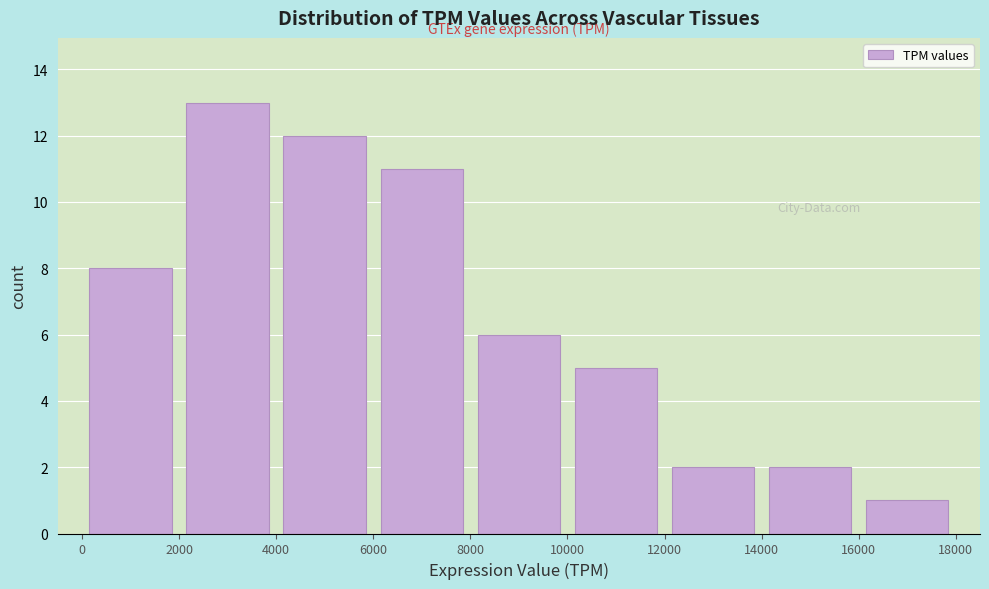

Reading left to right, transcribe this chart: for each bar, give the range it covers on the x-axis and its height. The values are not printed on the chart, so give them approximately, as read against the axis.

0 to 2000: 8
2000 to 4000: 13
4000 to 6000: 12
6000 to 8000: 11
8000 to 10000: 6
10000 to 12000: 5
12000 to 14000: 2
14000 to 16000: 2
16000 to 18000: 1